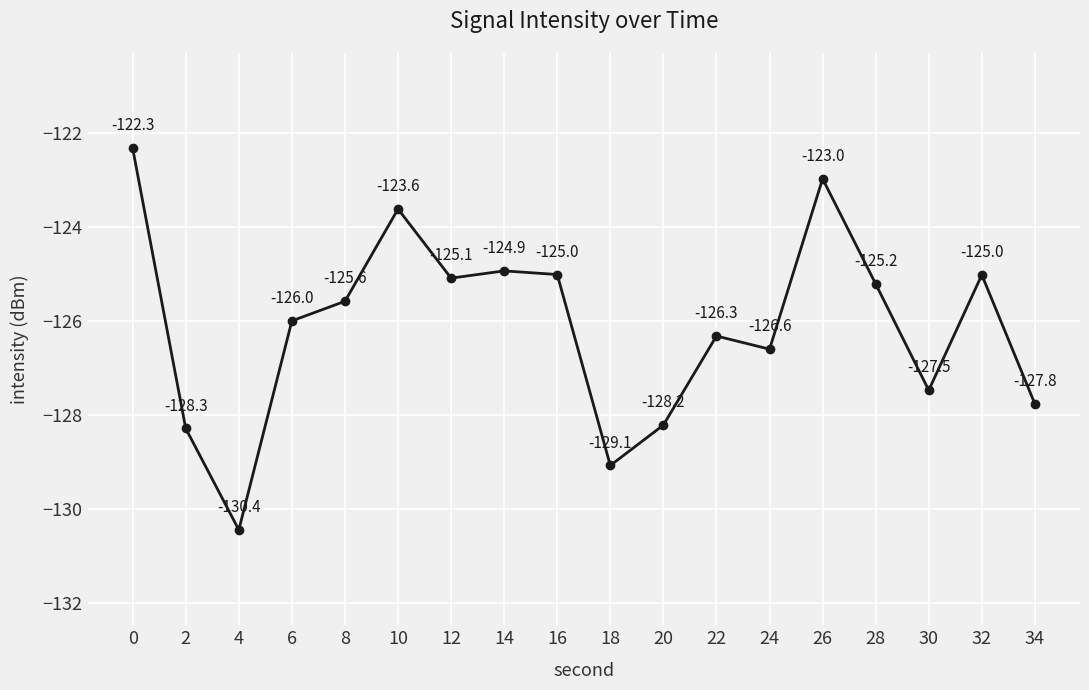

What is the change in value from 4 to 24?

+3.8